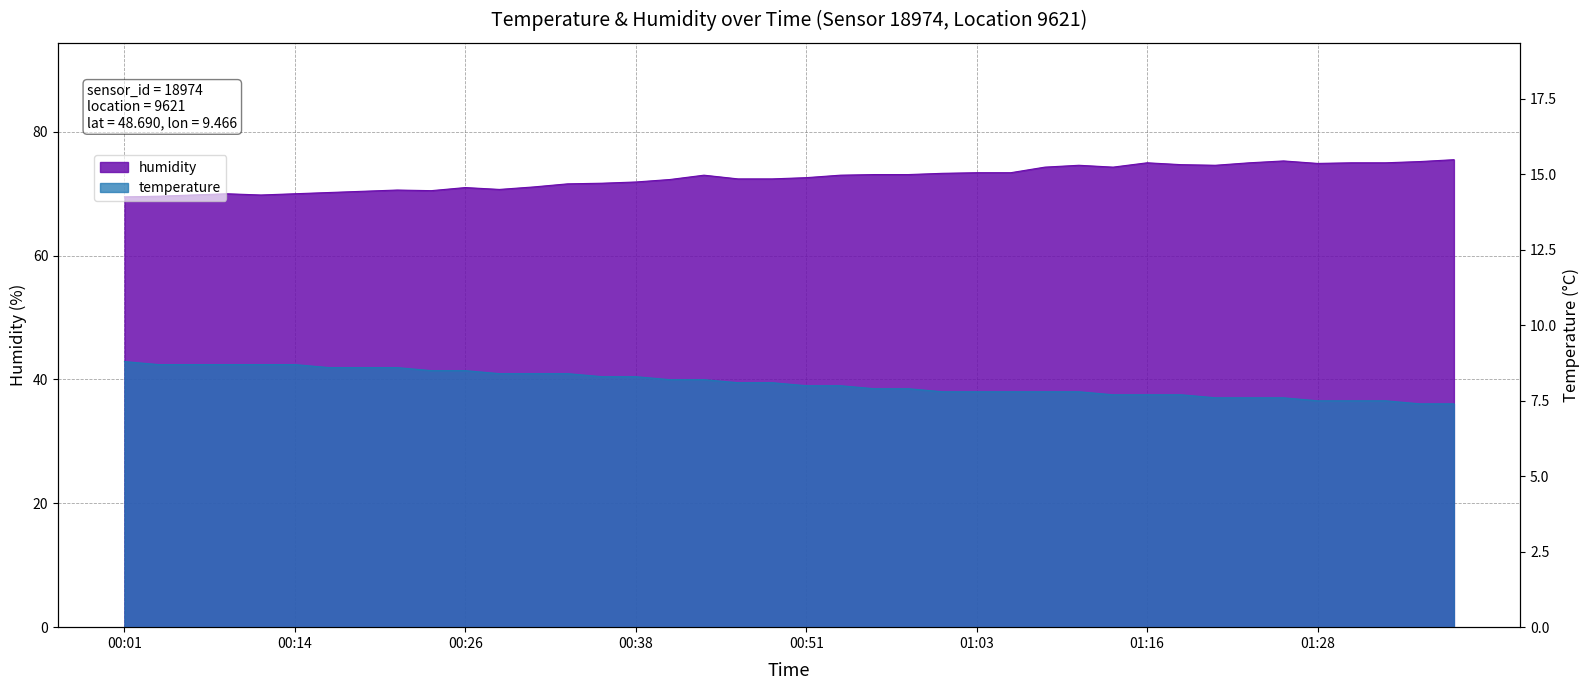

Between 01:08 and 00:01, which is larger?

00:01